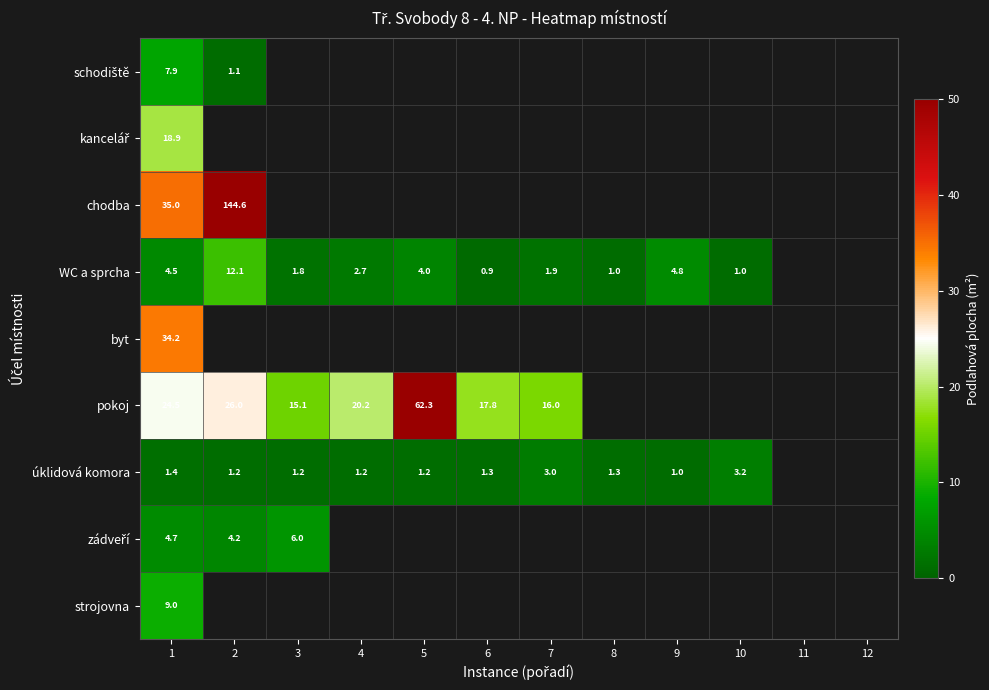

At which category does the chart reach its minimum across all series?

6